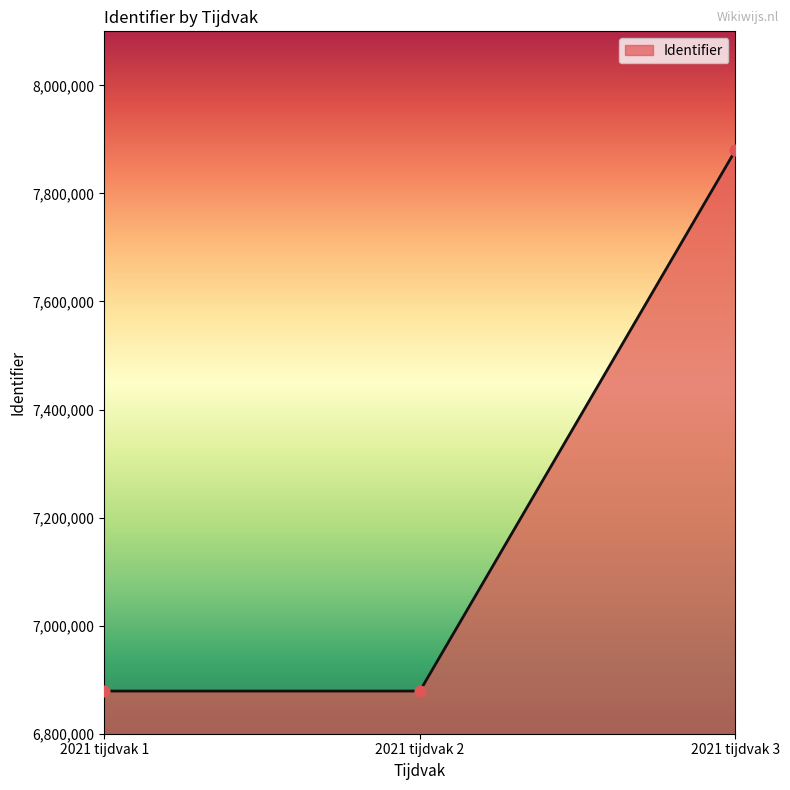

Approximately how many times larger is the value at 2021 tijdvak 1 compared to 2021 tijdvak 2?

1.0